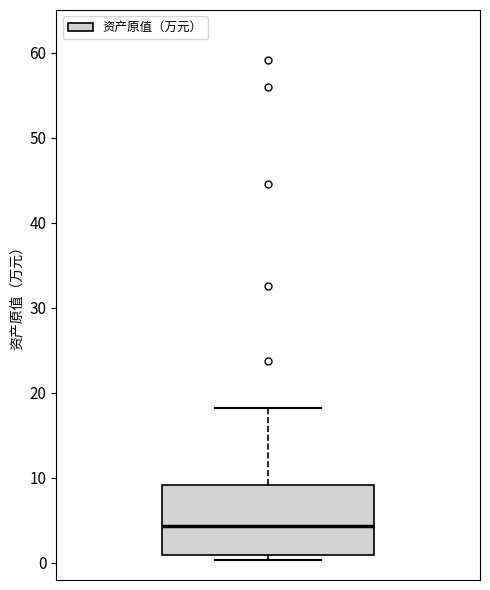

Read this box plot against the y-axis: the position of the median line, the range covered by the box, and the ends of both whiskers. The values are not printed on the chart, so give them approximately, as read against the axis.

median 4, box 1 to 9, whiskers 0 to 18